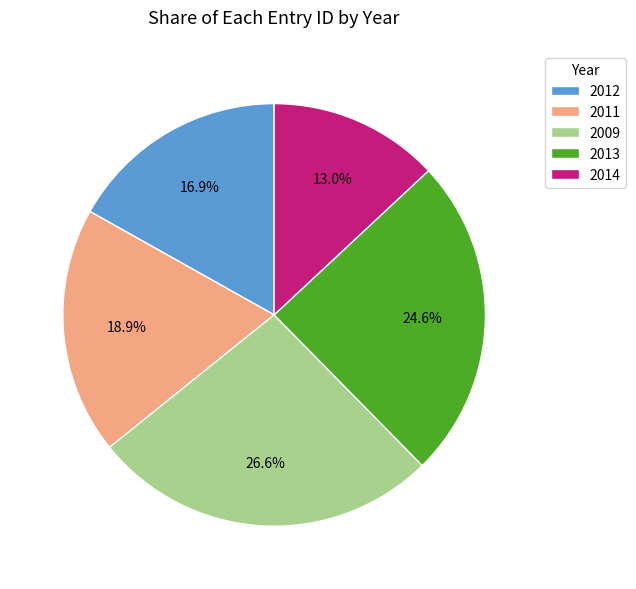

Between 2011 and 2014, which is larger?

2011